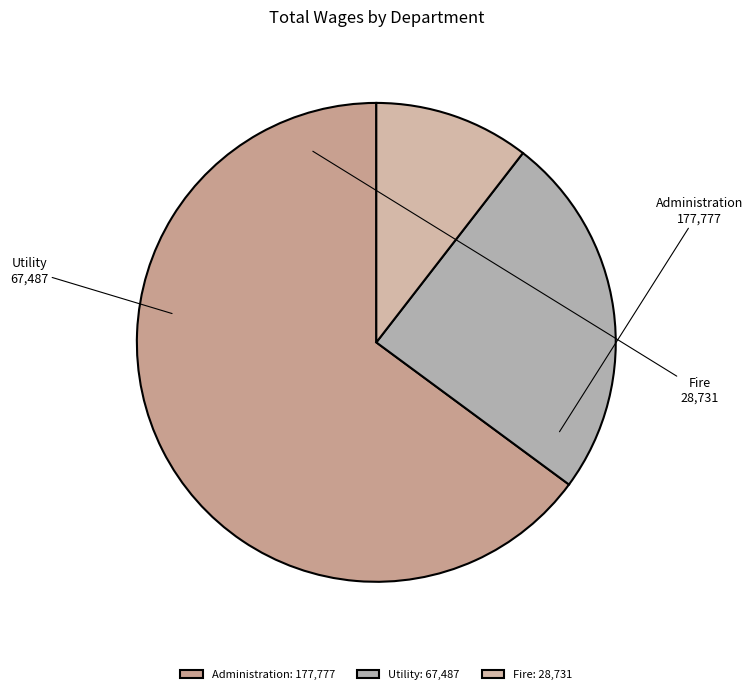

Which category accounts for the majority?

Administration